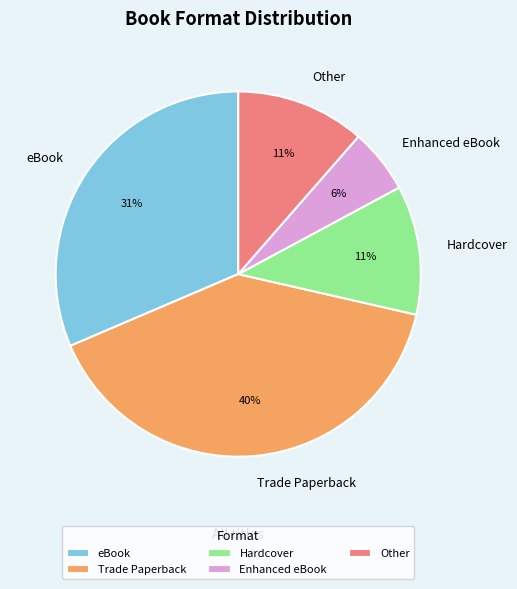

To the nearest percent, what is the difference between the eBook and Hardcover slice percentages?

20%